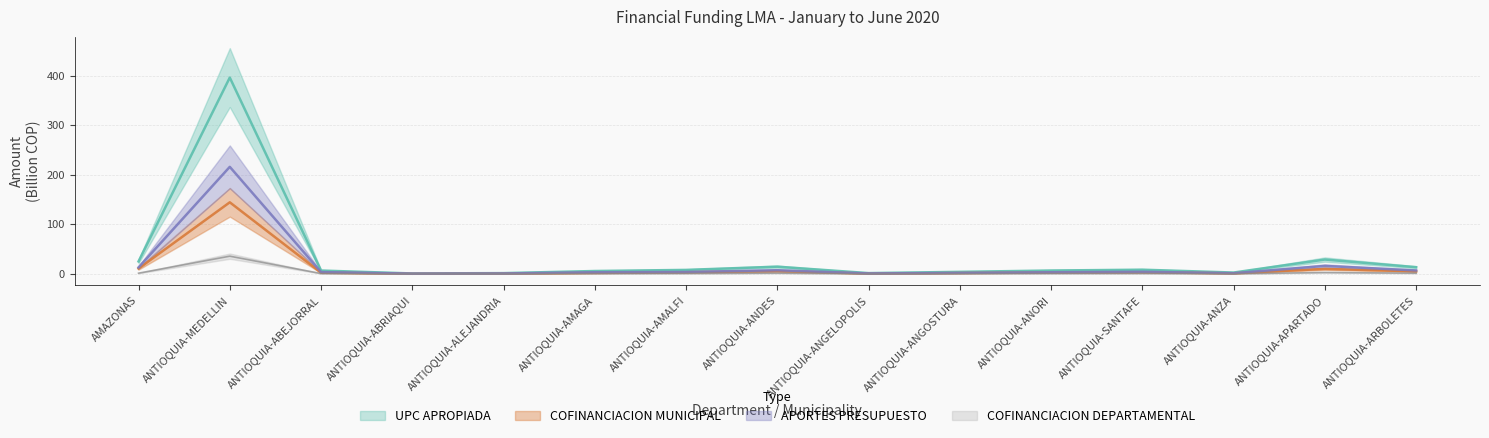

Which series has the widest spread of values?

UPC APROPIADA